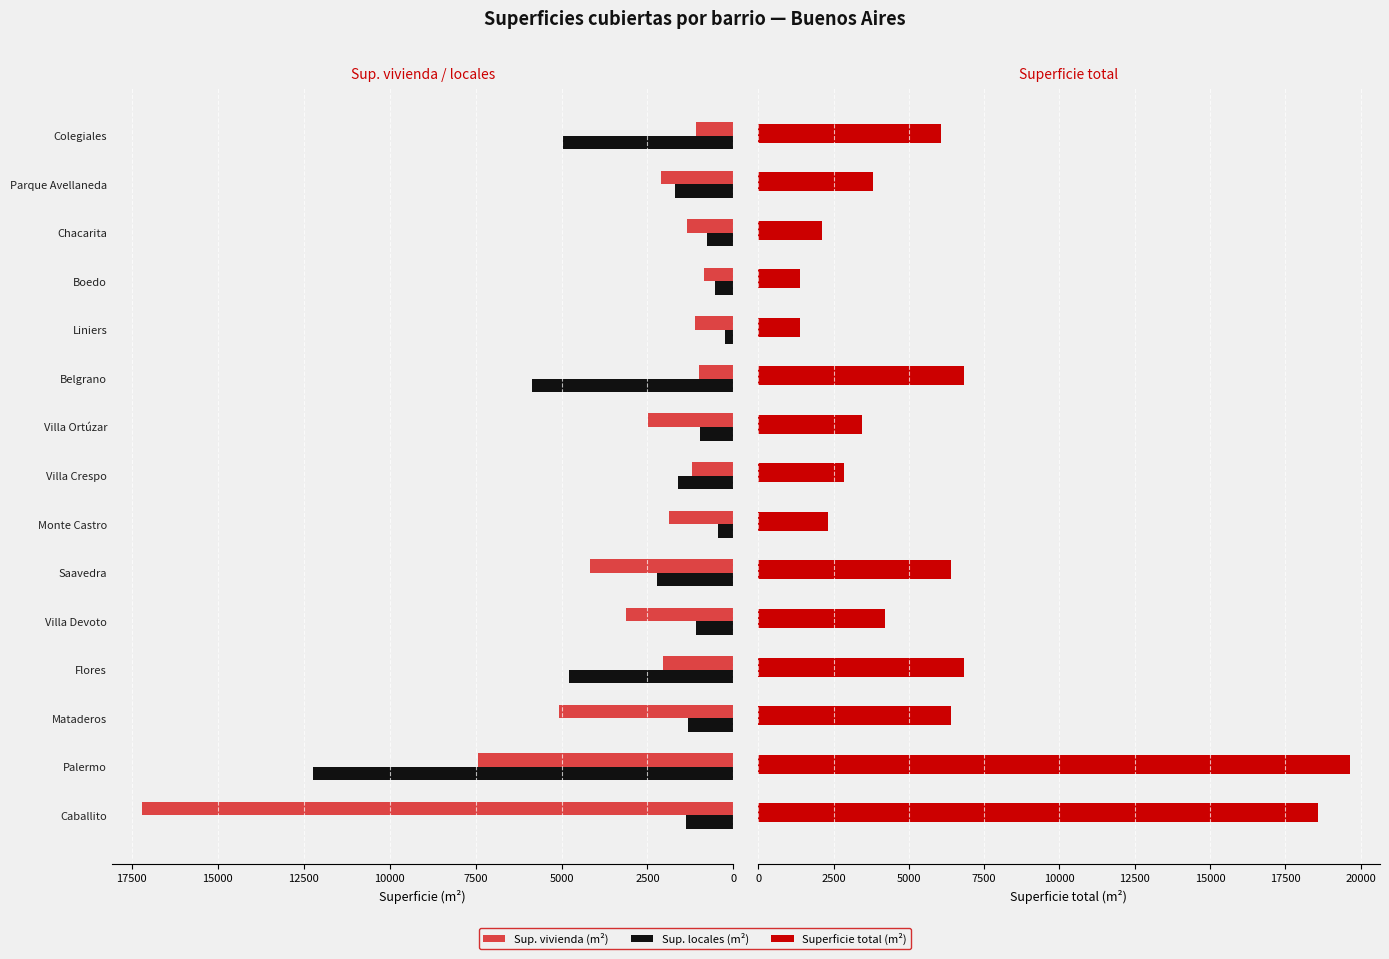

What is the difference between the second highest and minimum values in the Sup. locales (m²) series?

5605